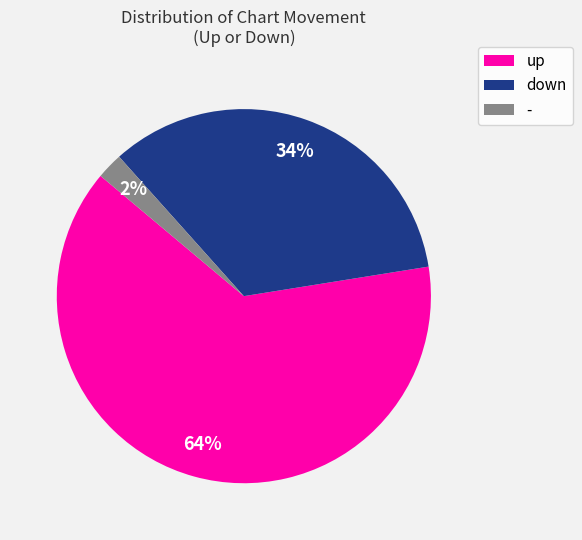

Combined, do - and down account for over 50%?

No